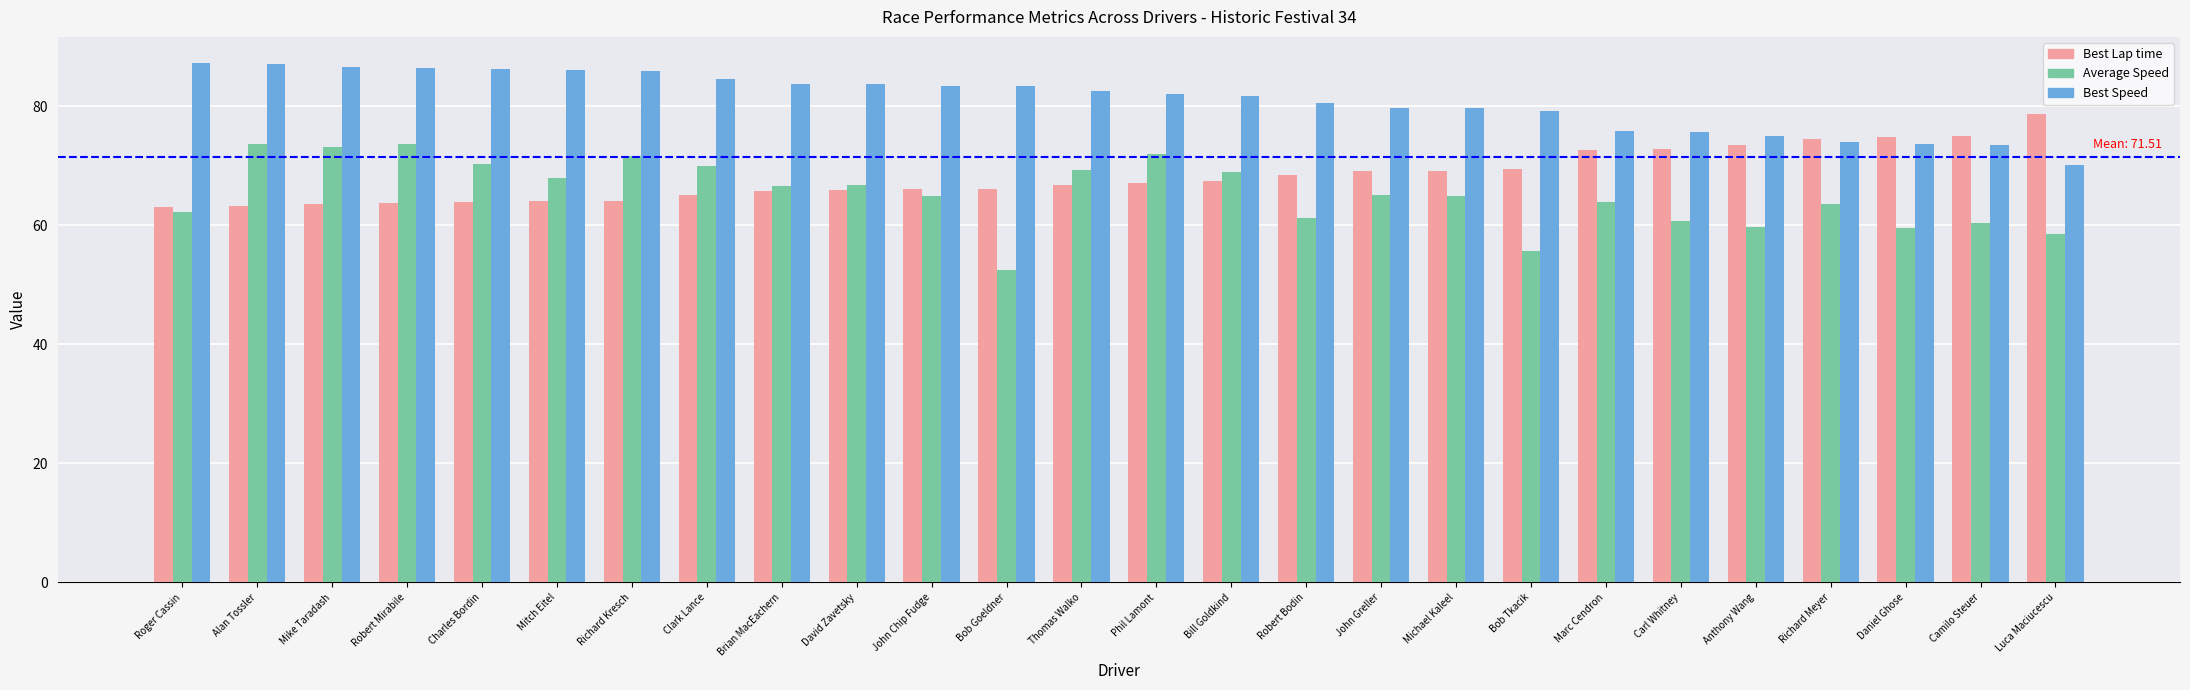

What is the minimum value for Average Speed?

52.4